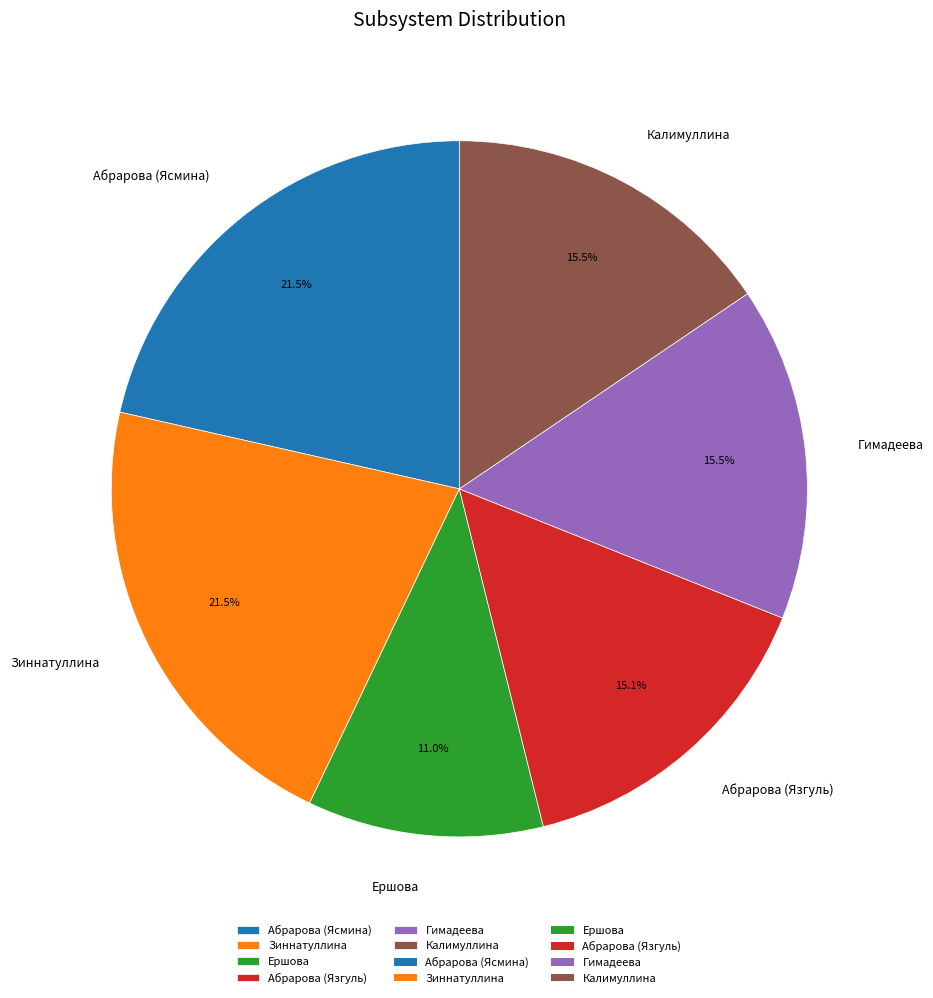

How many slices are in this pie chart?

6